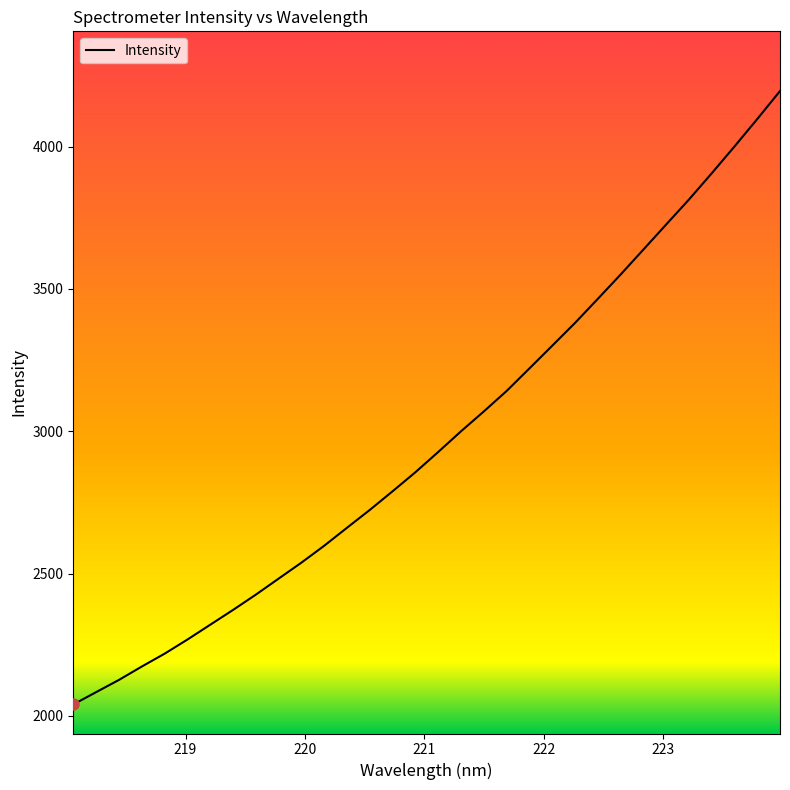

What is the difference between the maximum and minimum values?

2155.0